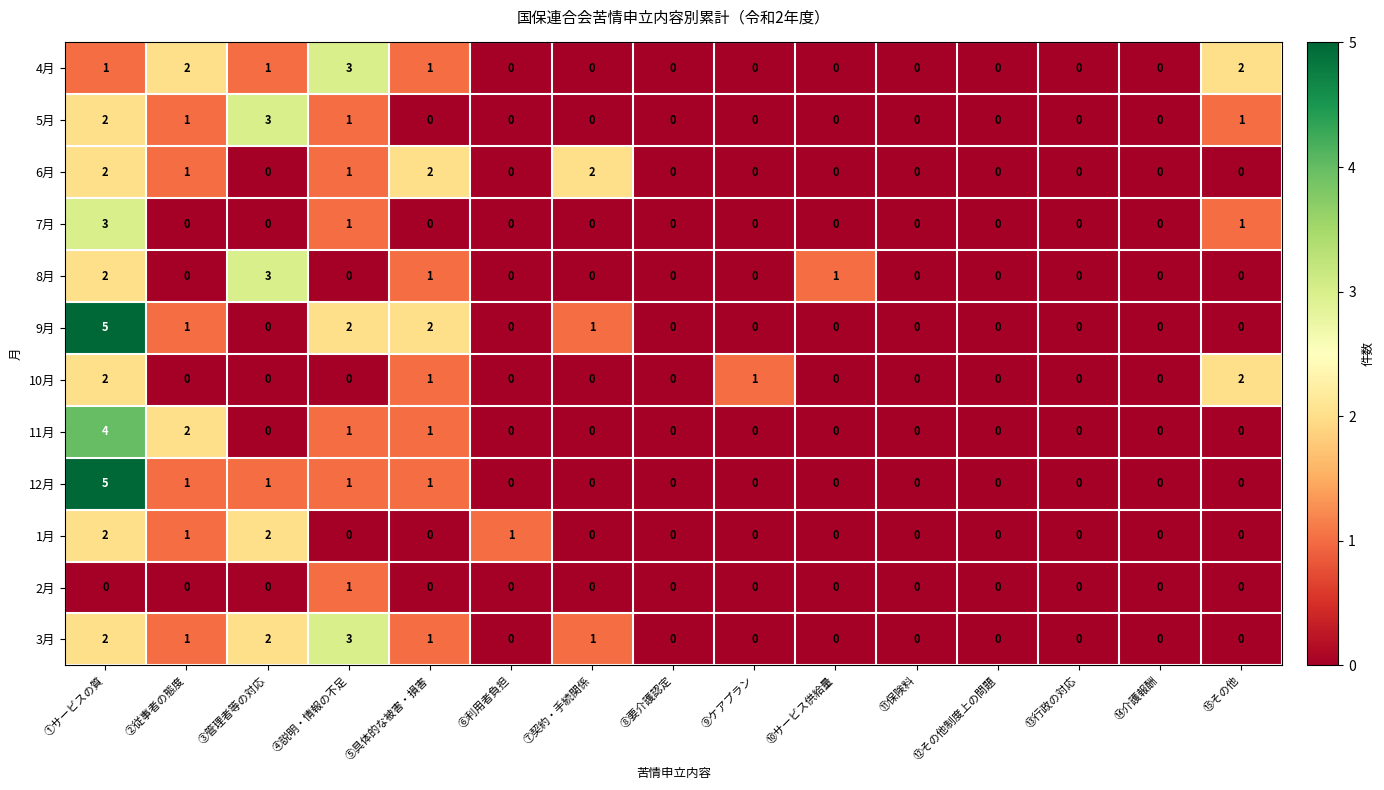

Between ⑥利用者負担 and ⑪保険料, which series saw the biggest shift?

1月